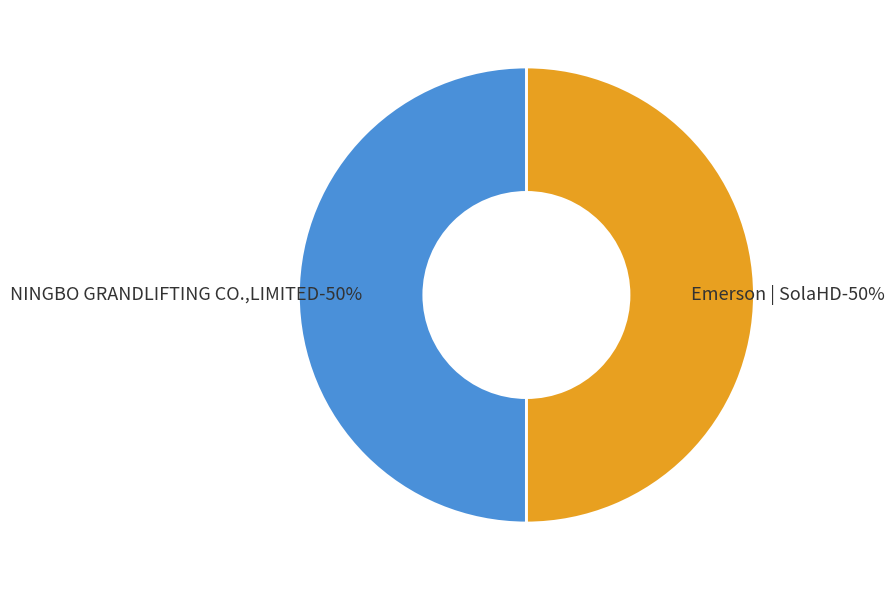

What is the majority slice?

Emerson | SolaHD